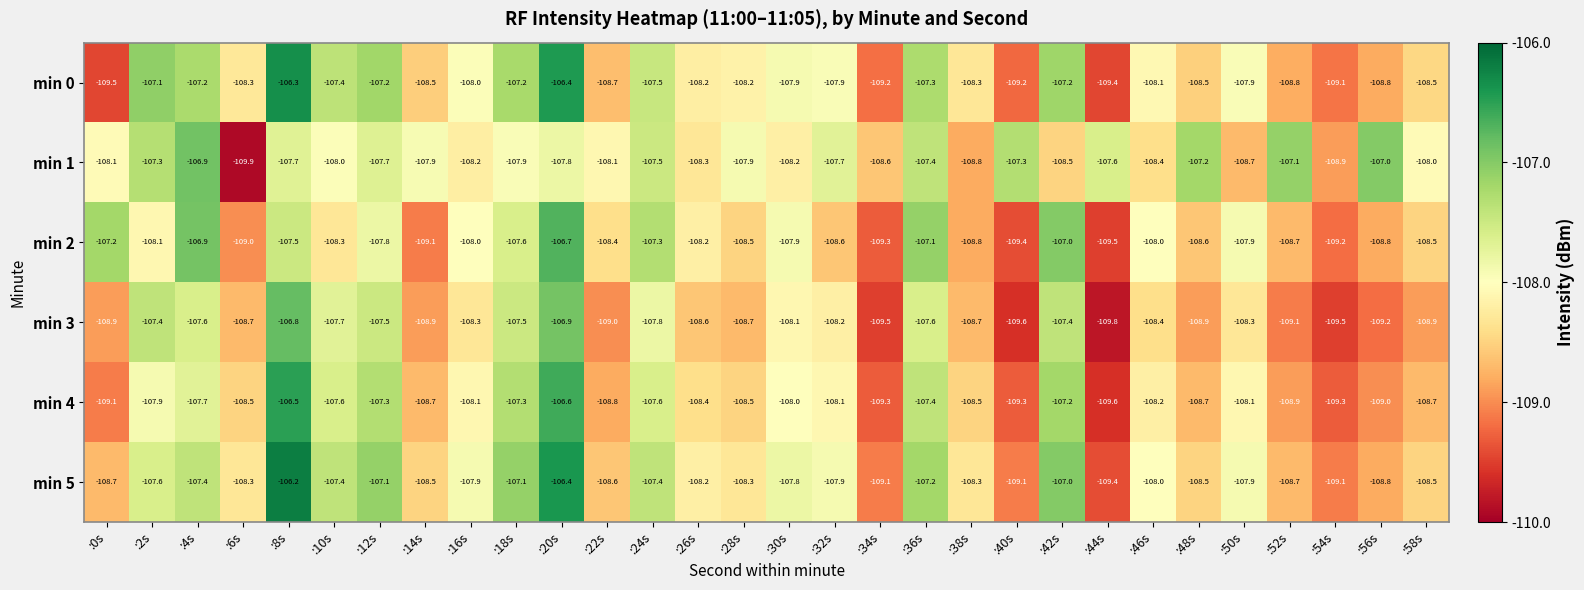

What is the total value across all series at :56s?

-651.6